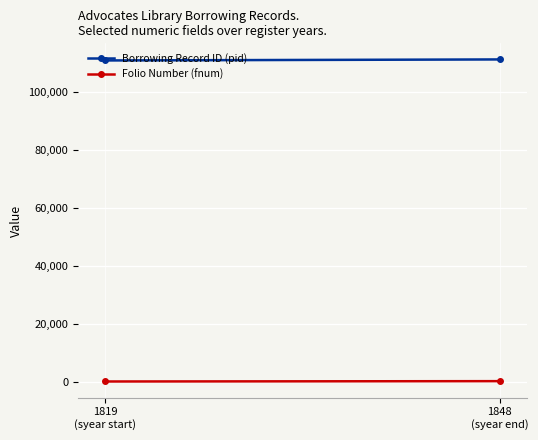

At which label is Borrowing Record ID (pid) closest to 111102?

1819
(syear start)